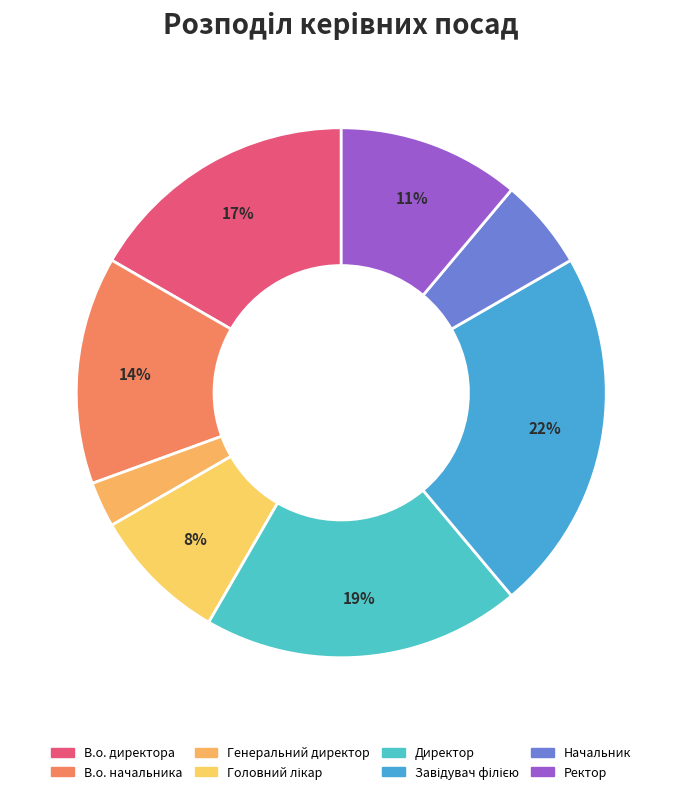

To the nearest percent, what is the average slice percentage?

12%